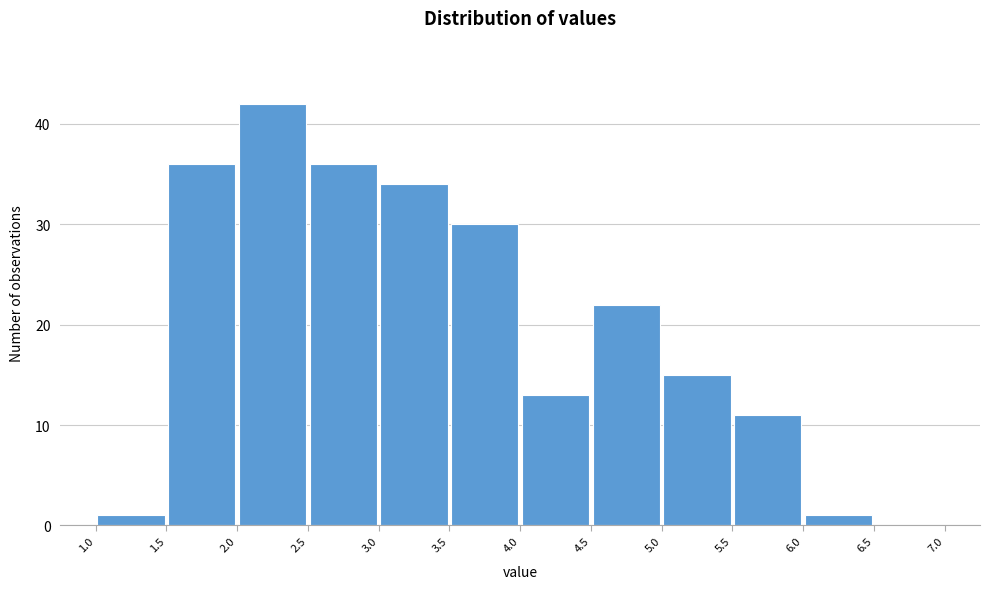

Reading left to right, transcribe this chart: for each bar, give the range it covers on the x-axis and its height. The values are not printed on the chart, so give them approximately, as read against the axis.

1.0 to 1.5: 1
1.5 to 2.0: 36
2.0 to 2.5: 42
2.5 to 3.0: 36
3.0 to 3.5: 34
3.5 to 4.0: 30
4.0 to 4.5: 13
4.5 to 5.0: 22
5.0 to 5.5: 15
5.5 to 6.0: 11
6.0 to 6.5: 1
6.5 to 7.0: 0